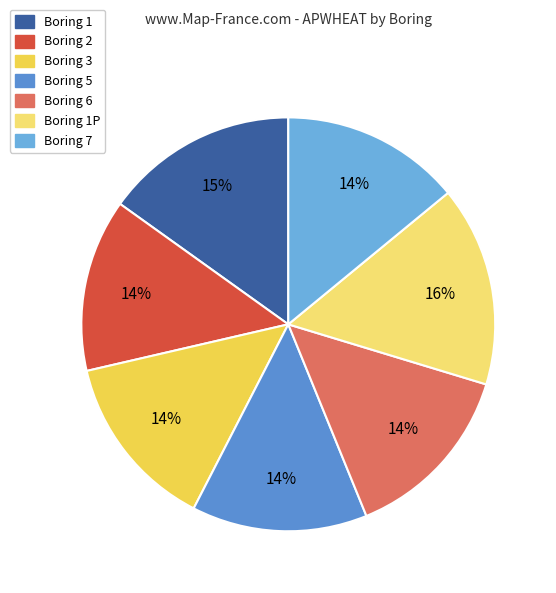

How many slices are in this pie chart?

7